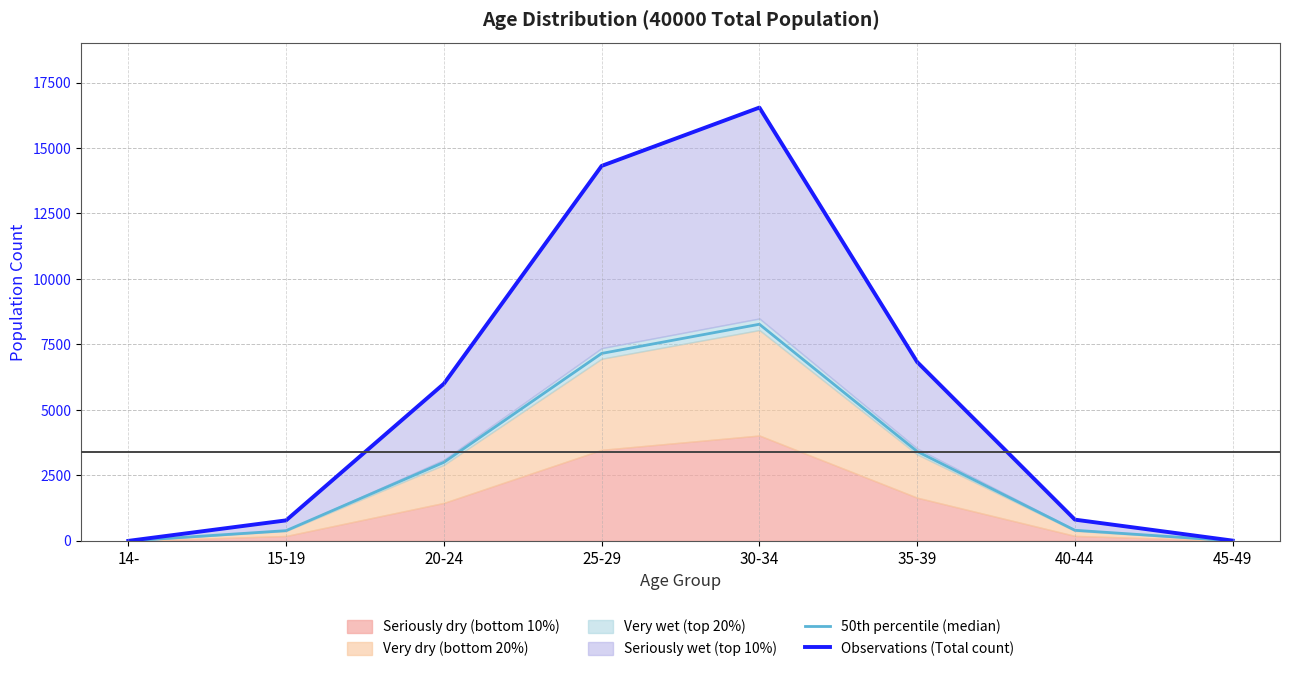

Which series changed the most between 20-24 and 25-29?

Observations (Total count)